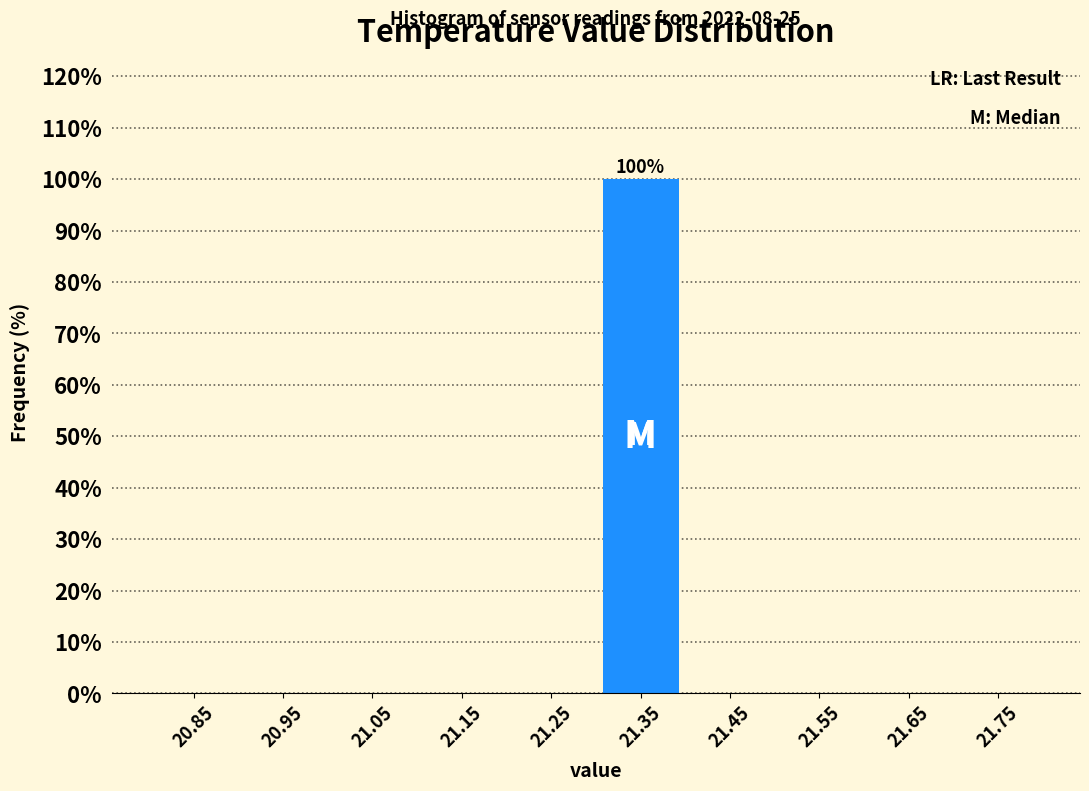

Which range on the x-axis has the tallest bar?

21.3 to 21.4